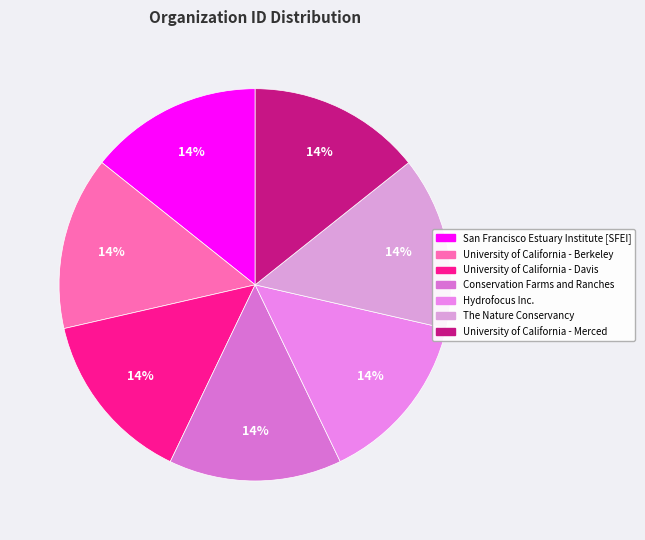

What percentage is NOT represented by University of California - Davis?

85.7%